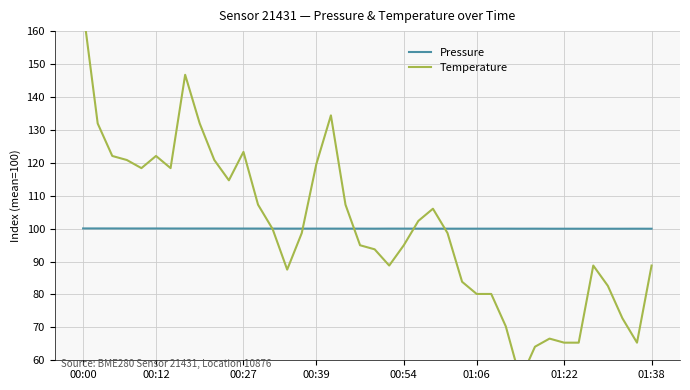

The Pressure series shows 147.4 at 00:39. True or false?

False